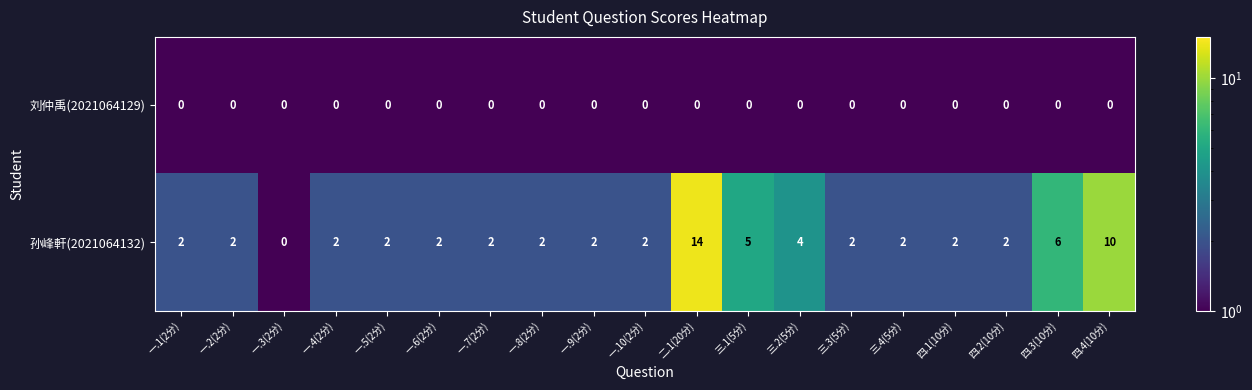

The 孙峰軒(2021064132) series shows 8 at 四.3(10分). True or false?

False